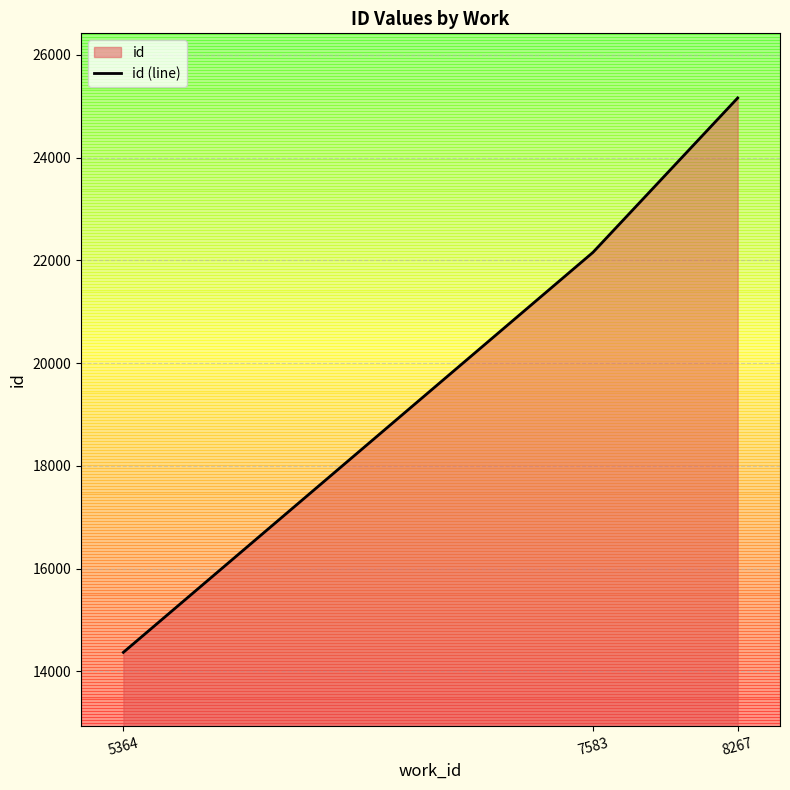

What is the difference between the second highest and minimum values?

7784.5